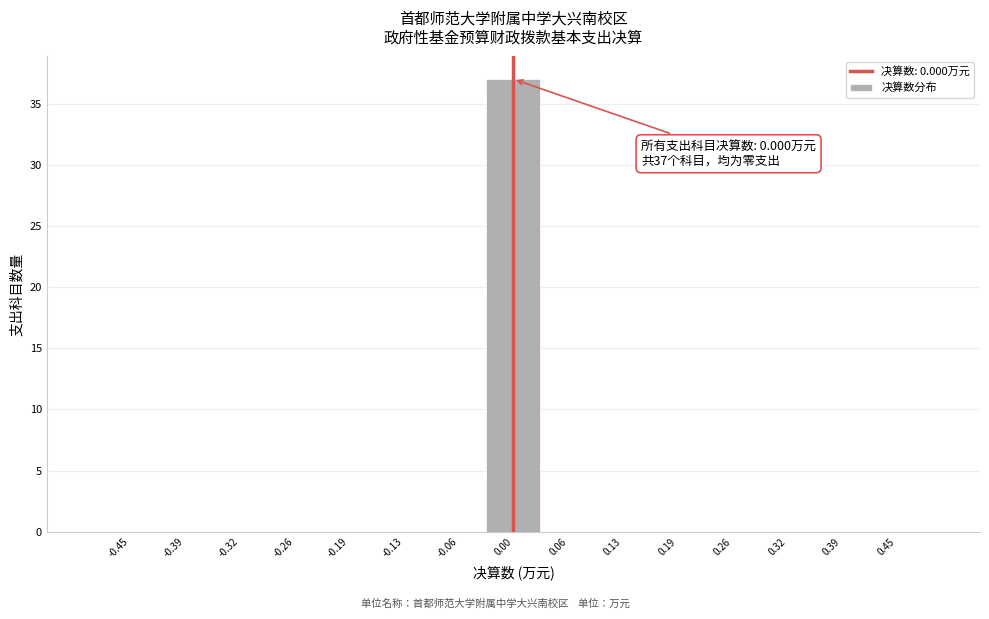

Which range on the x-axis has the tallest bar?

-0.03 to 0.03